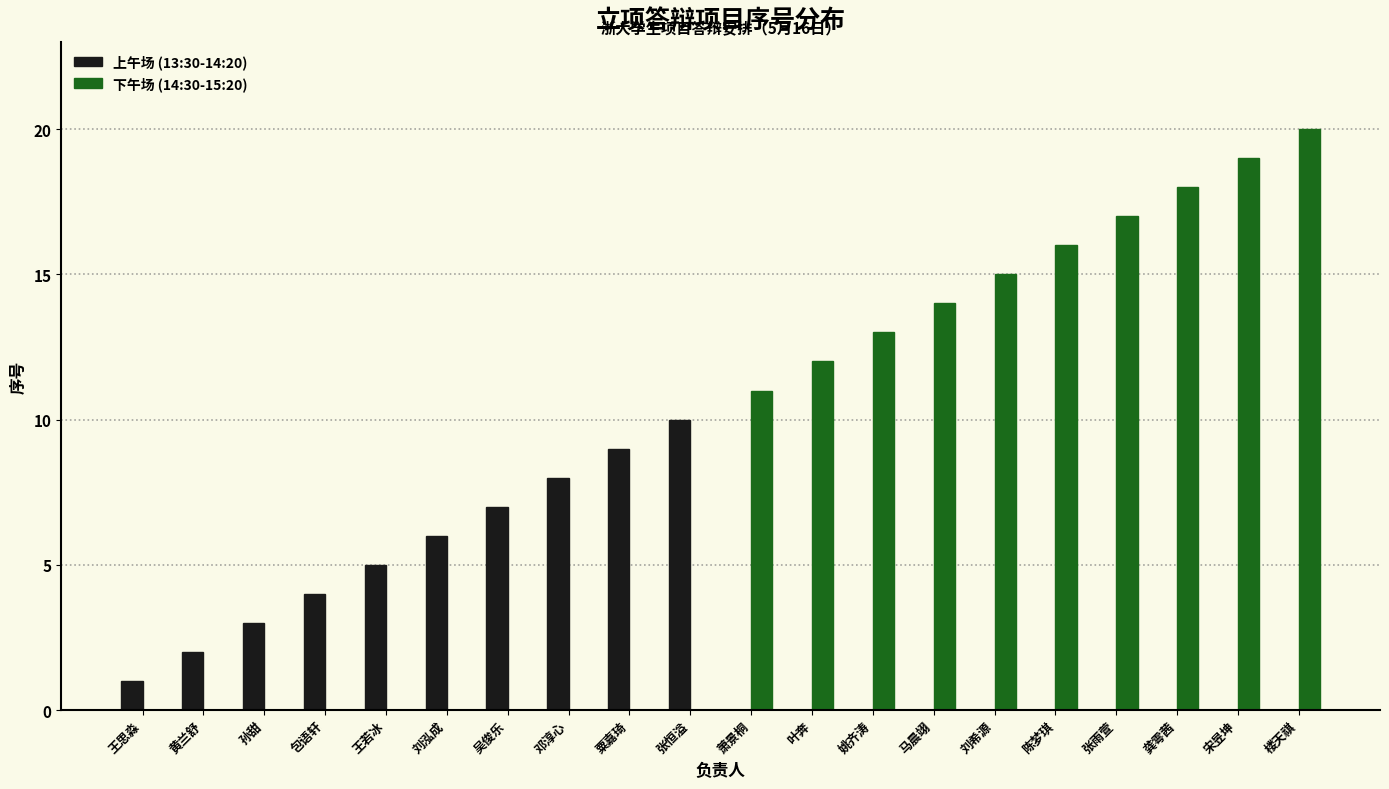

What are all the series names shown in the legend?

上午场 (13:30-14:20), 下午场 (14:30-15:20)